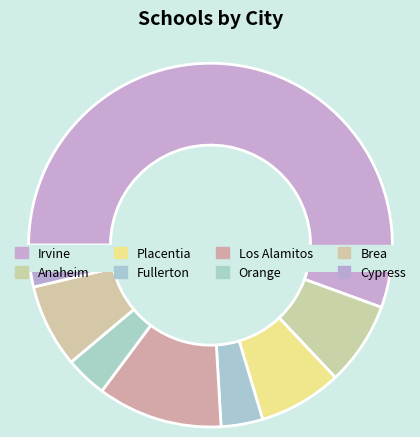

What is the majority slice?

Irvine